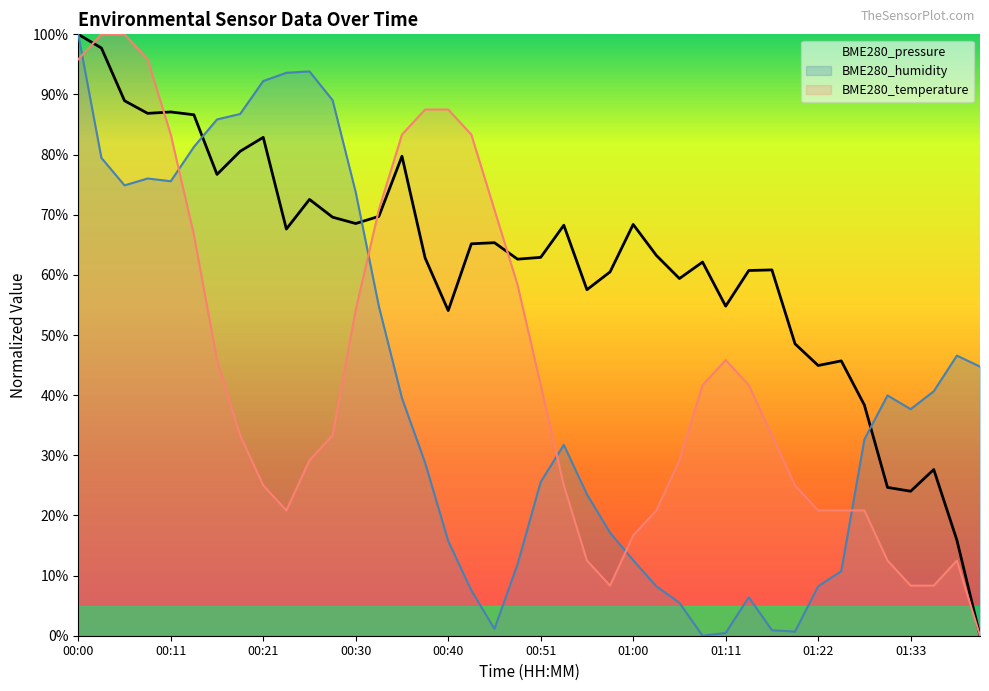

At which category is the sum across all series the highest?

00:00